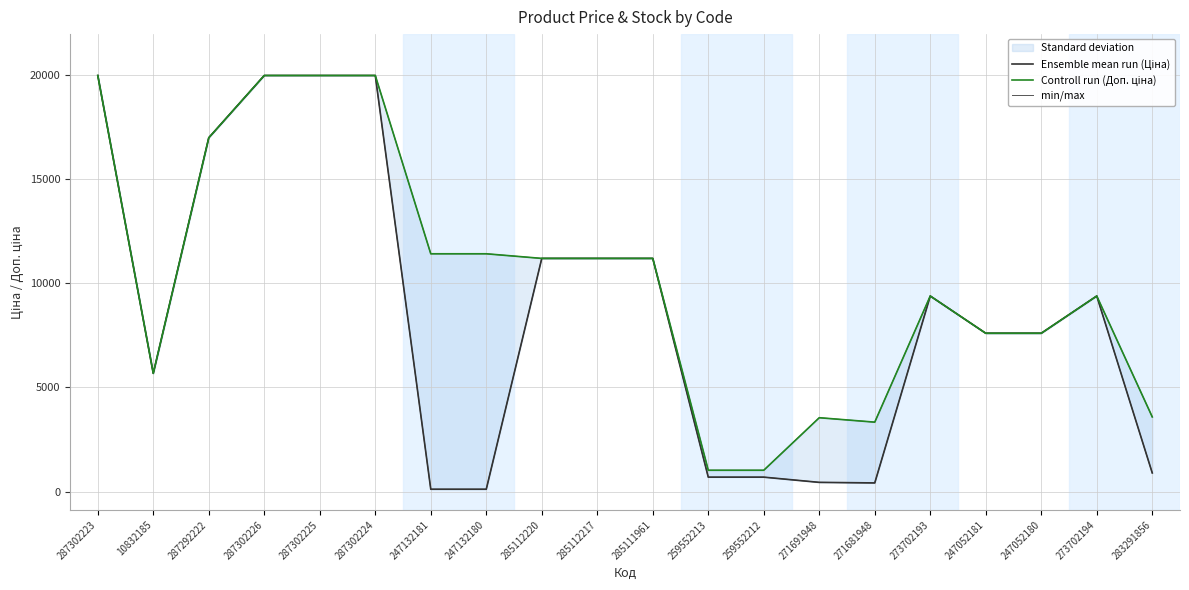

At how many categories does at least one series exceed 17723?

4